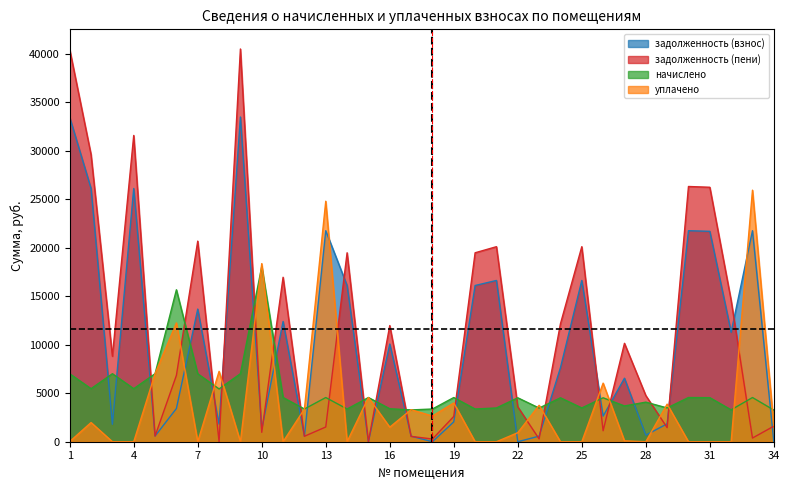

How many values in the задолженность (пени) series are below 8815?

17